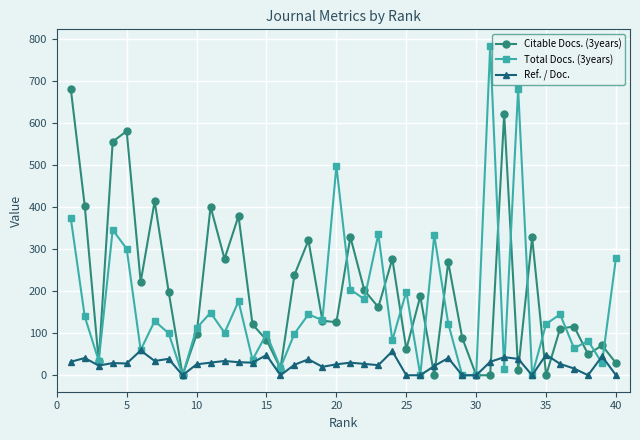

Which series has the largest total across all categories?

Citable Docs. (3years)